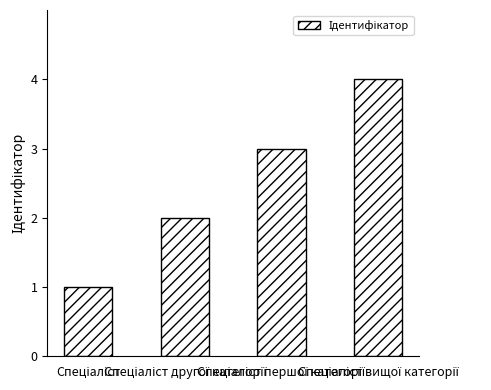

What is the difference between the maximum and minimum values?

3